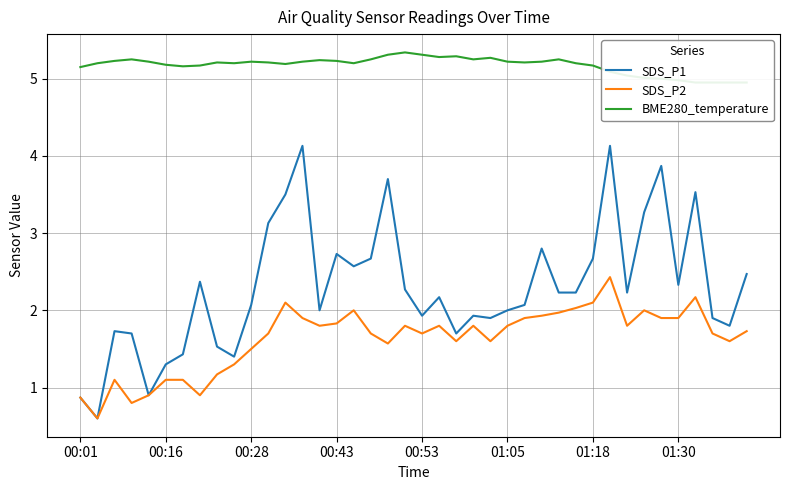

Is it true that SDS_P2 equals 0.6 at 9?

False